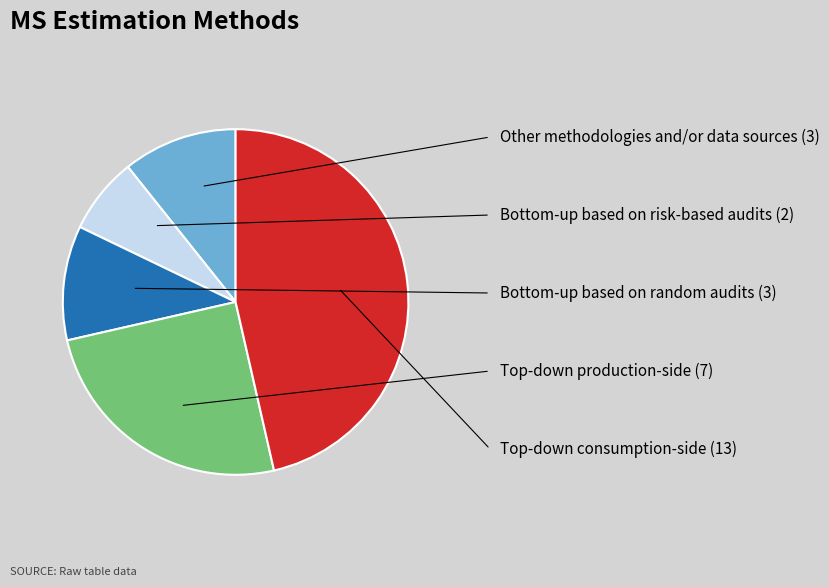

Is there any slice that represents more than half of the pie?

No